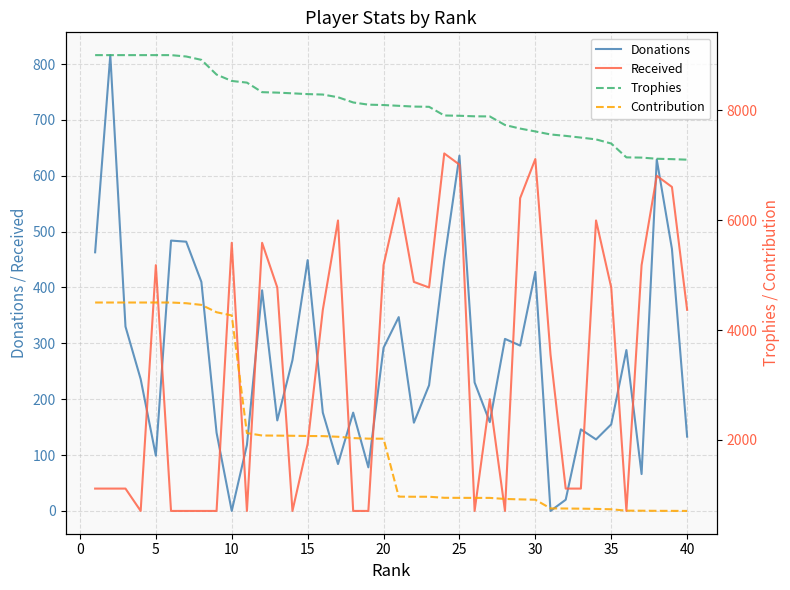

Reading left to right, transcribe all the data shown in this chart.

Donations: 463	816	330	236	99	484	482	410	140	0	118	395	162	270	449	176	84	176	78	292	347	158	225	448	636	230	159	308	296	428	0	20	146	128	155	288	66	629	469	133
Received: 40	40	40	0	440	0	0	0	0	480	0	480	400	0	120	360	520	0	0	440	560	410	400	640	620	0	200	0	560	630	280	40	40	520	400	0	440	600	580	360
Trophies: 9000	9000	9000	9000	9000	9000	8975	8914	8646	8530	8500	8326	8318	8305	8291	8283	8234	8139	8099	8092	8078	8064	8060	7902	7897	7887	7885	7729	7664	7612	7557	7531	7500	7467	7392	7140	7136	7115	7108	7098
Contribution: 4500	4500	4500	4500	4500	4500	4487	4457	4323	4265	2125	2081	2079	2076	2072	2070	2058	2034	2024	2023	969	967	967	948	947	946	946	927	919	913	755	753	750	746	739	714	713	711	710	709